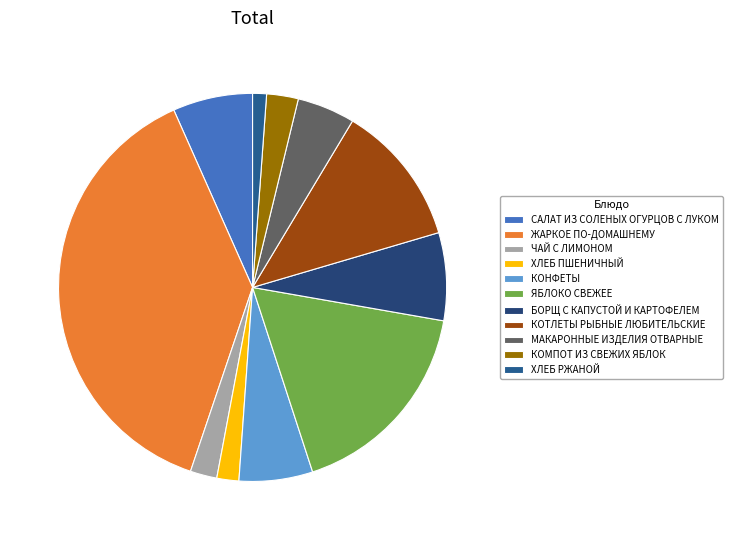

What percentage is the МАКАРОННЫЕ ИЗДЕЛИЯ ОТВАРНЫЕ slice, to the nearest percent?

5%